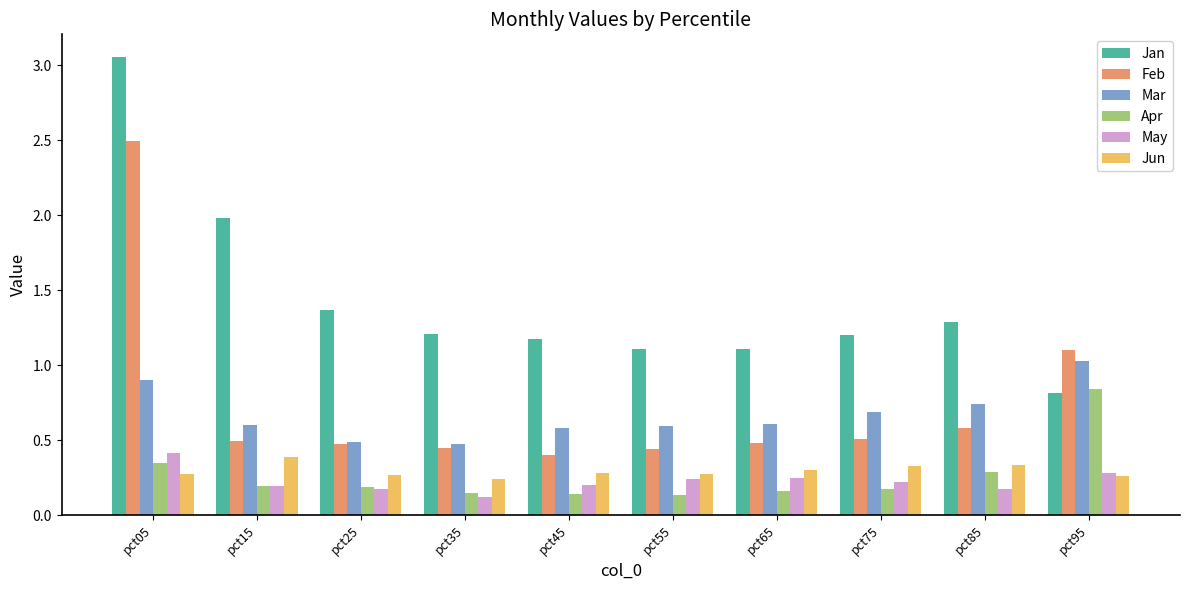

True or false: May has a value of 0.3 at pct85.

False